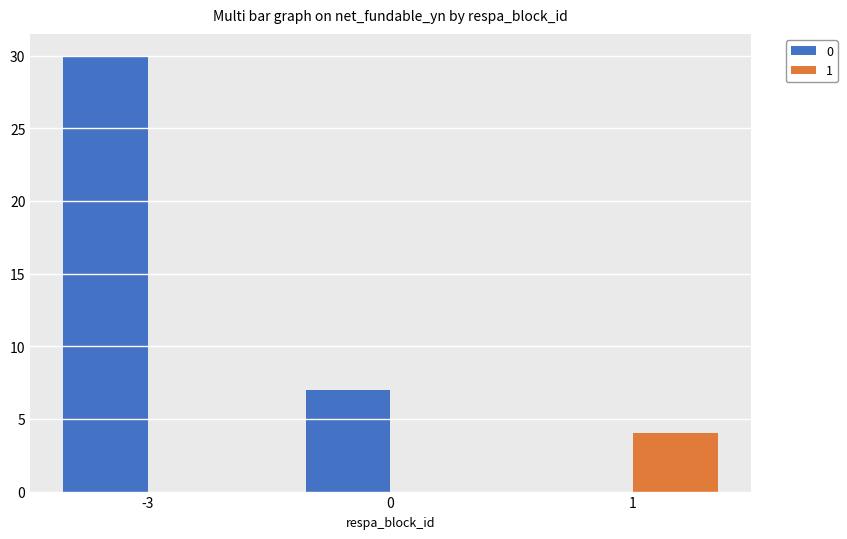

Are the bars horizontal?

No